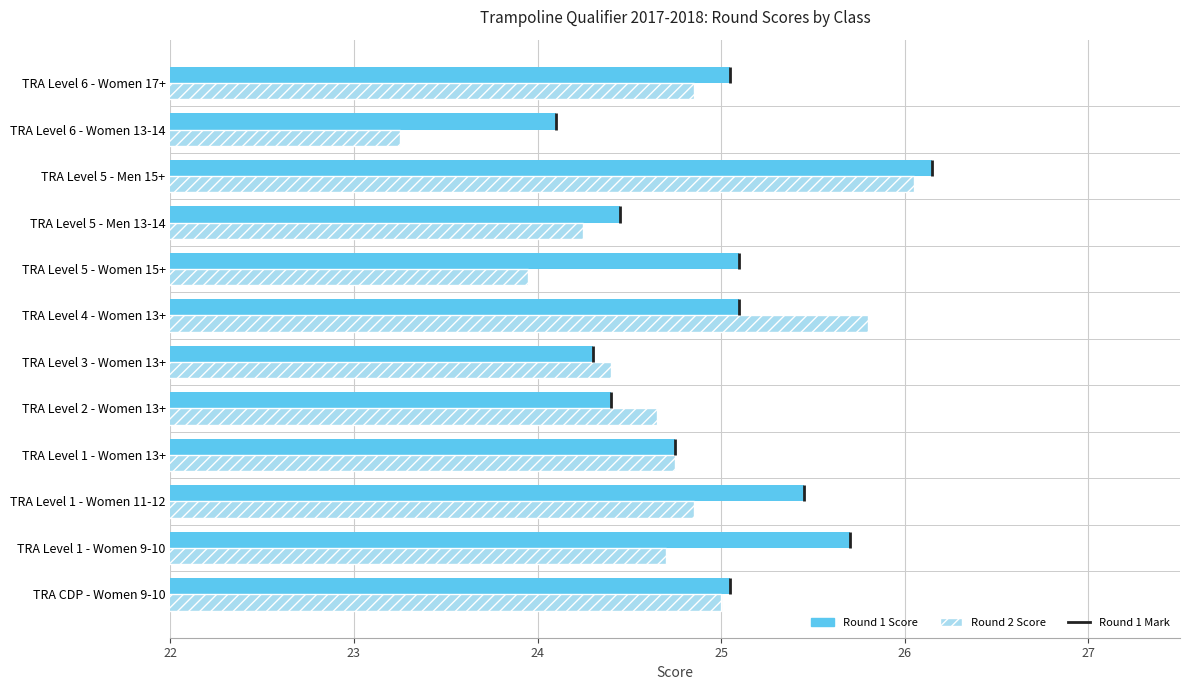

True or false: Round 1 Score has a value of 25.1 at TRA Level 6 - Women 17+.

True